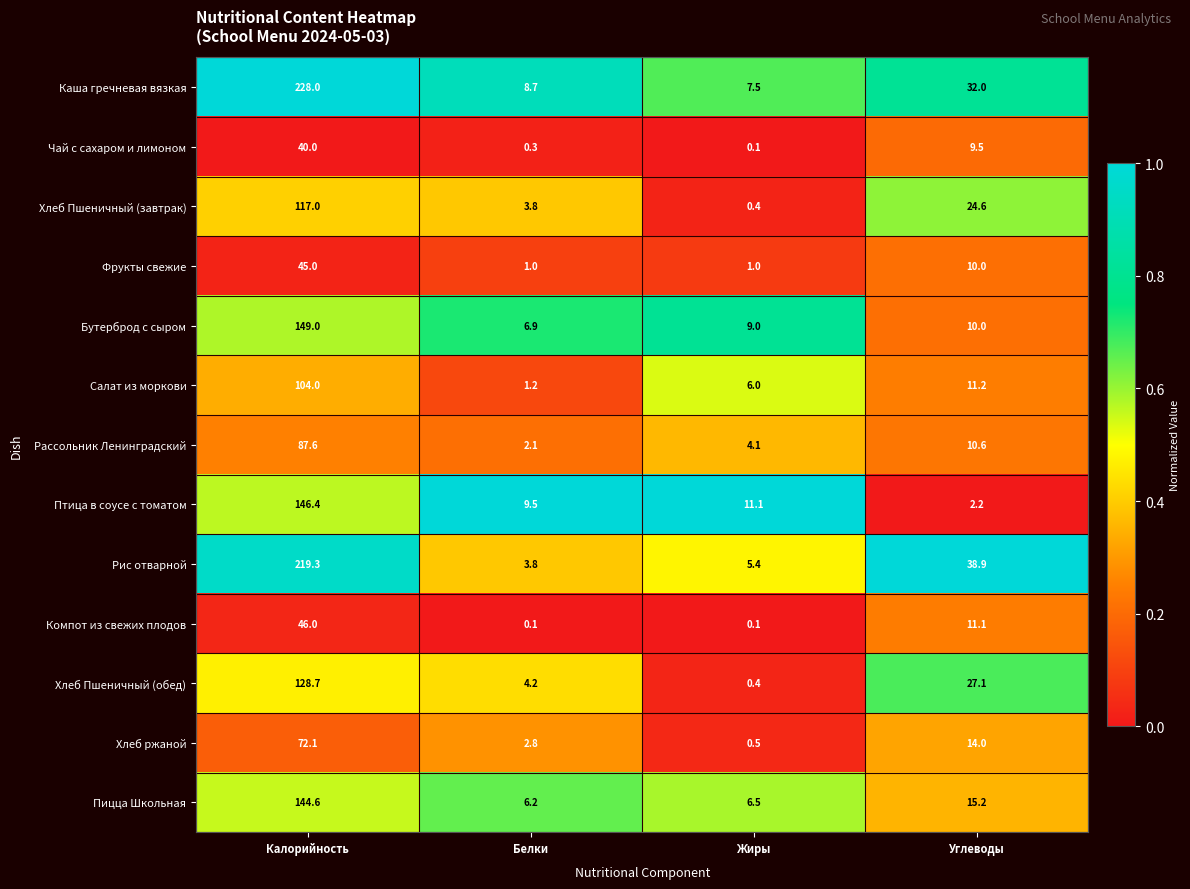

At which category does the chart reach its peak across all series?

Калорийность